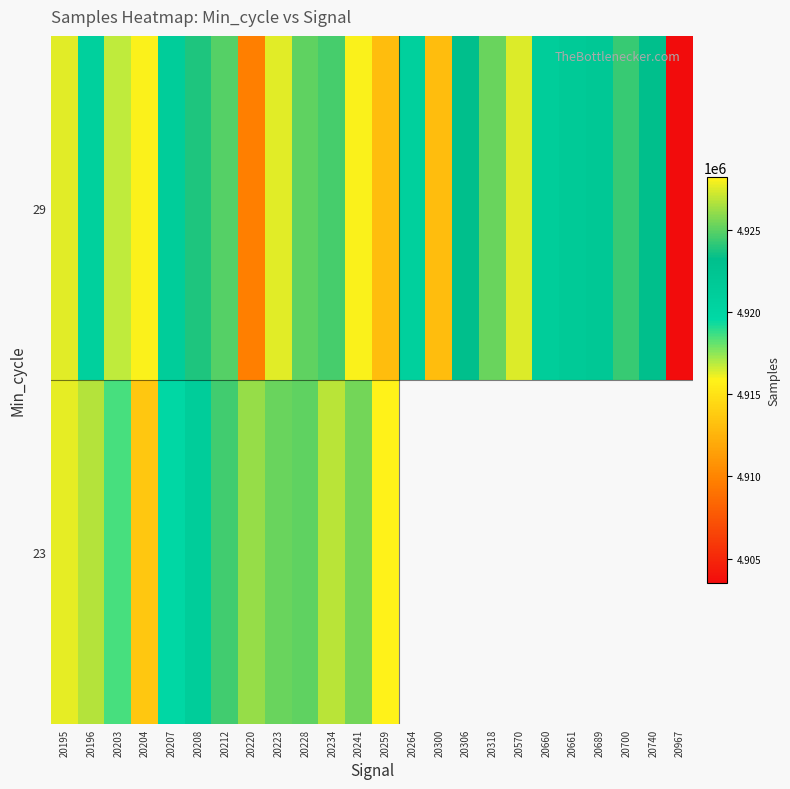

What is the maximum value shown in the chart?

4928201.0